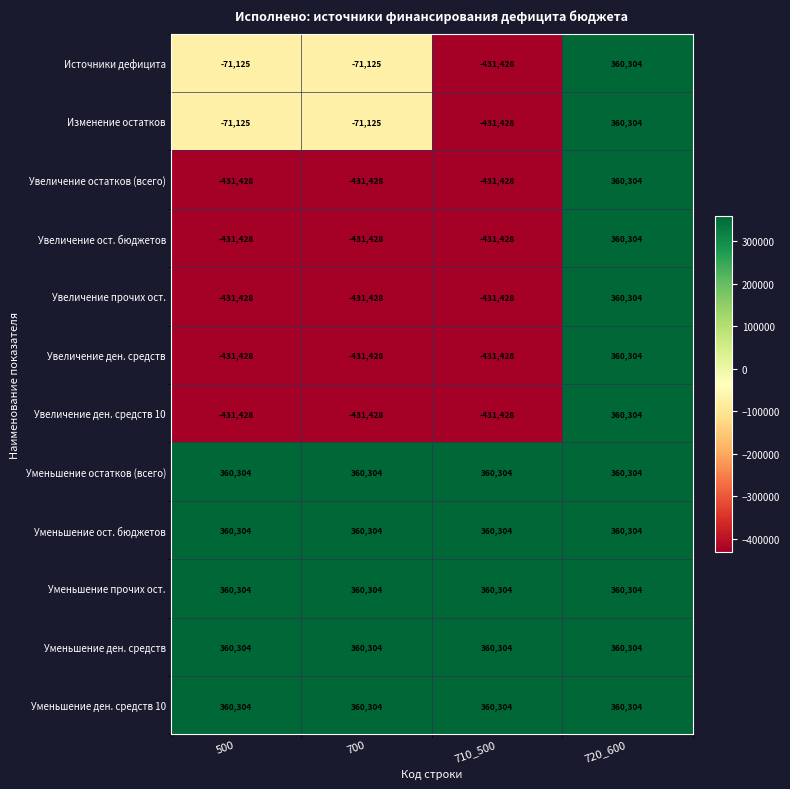

At which label does Изменение остатков reach its minimum?

710_500